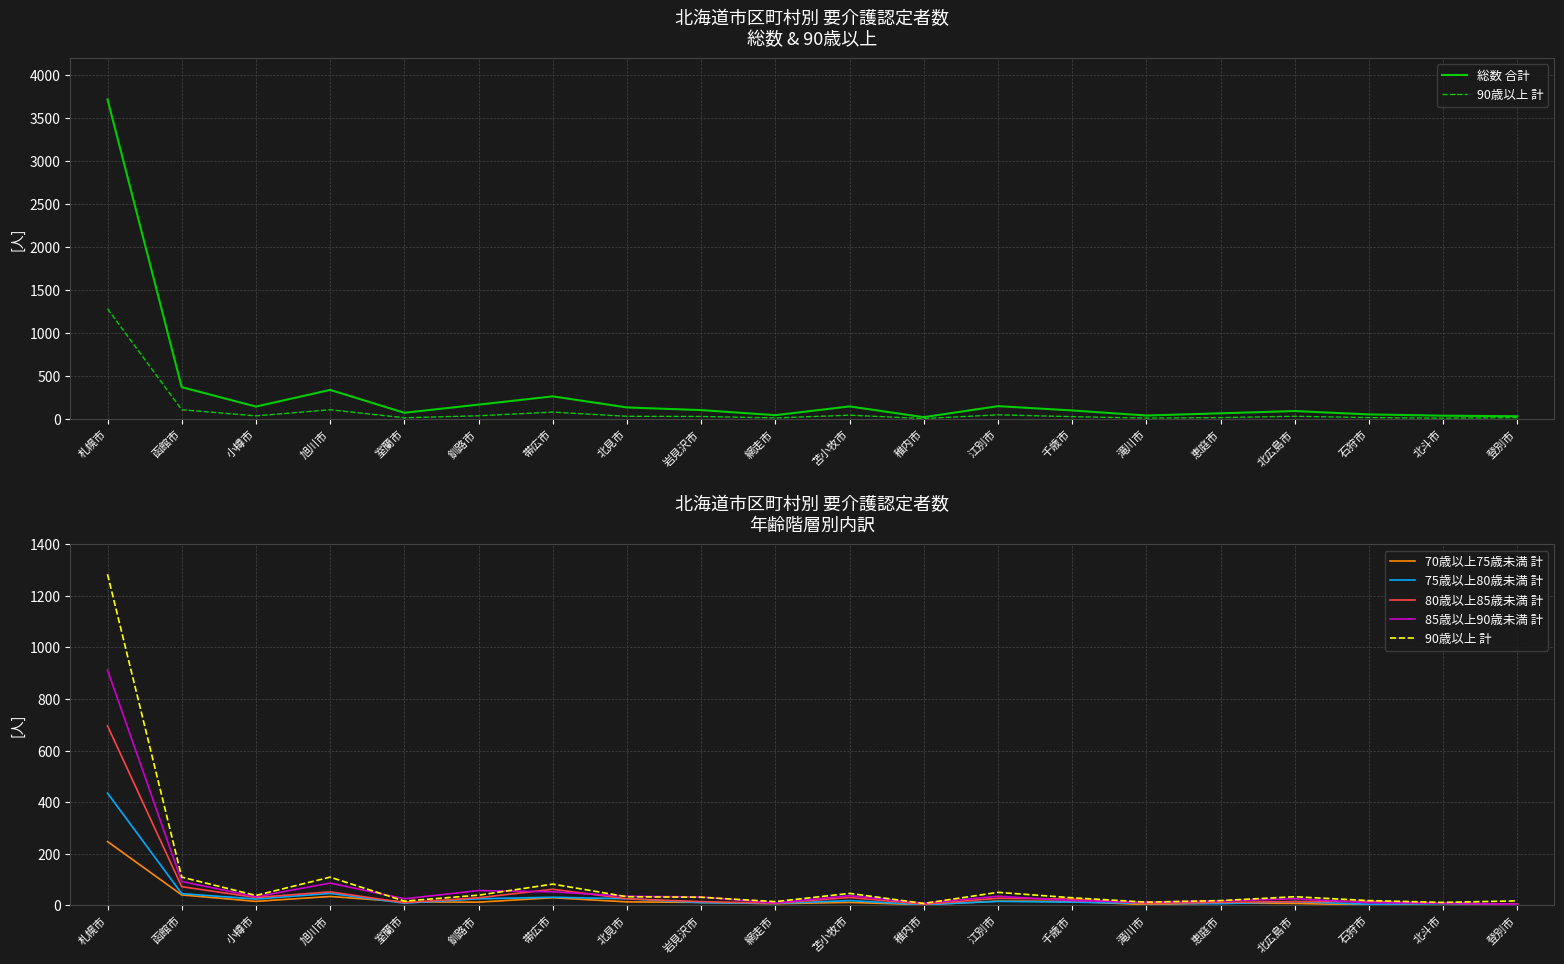

What is the total value across all series at 稚内市?

46